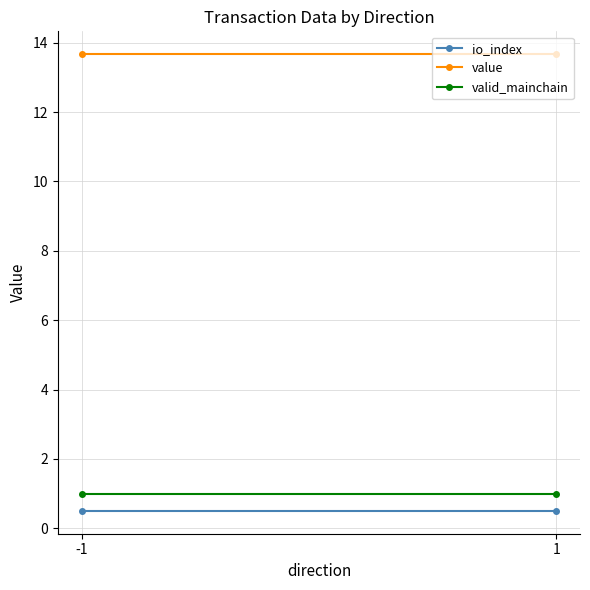

What is the total value across all series at 1?

15.2